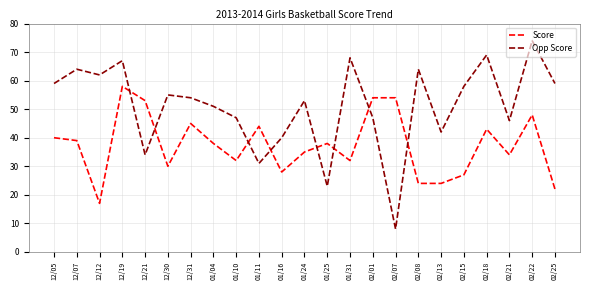

What is the sum of all Opp Score values?

1175